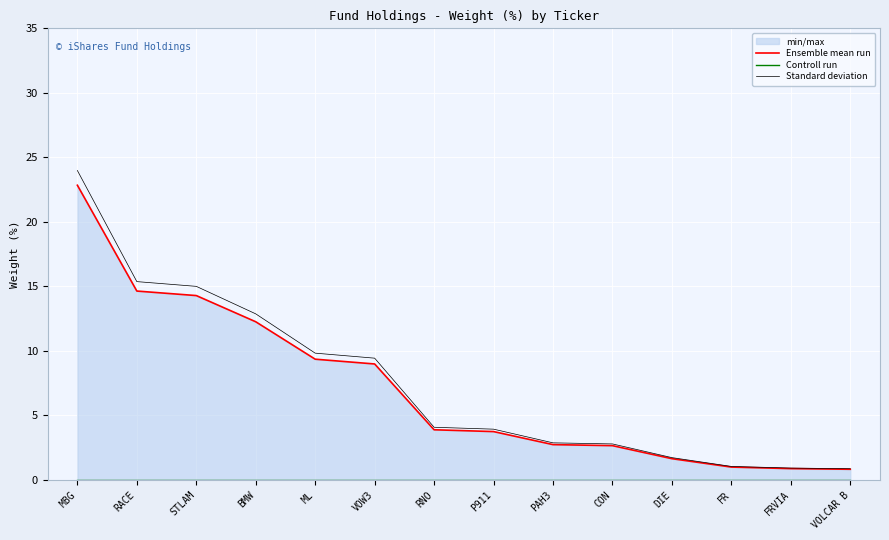

Read the Standard deviation value at RNO.

4.1